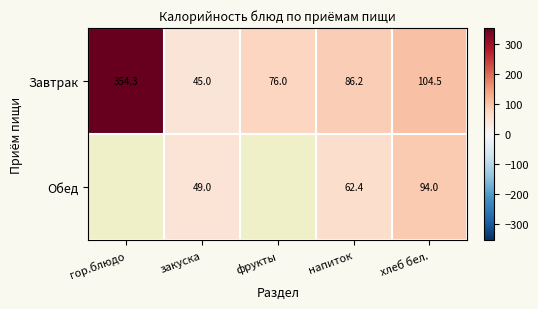

Which category has the lowest value in the Завтрак series?

закуска